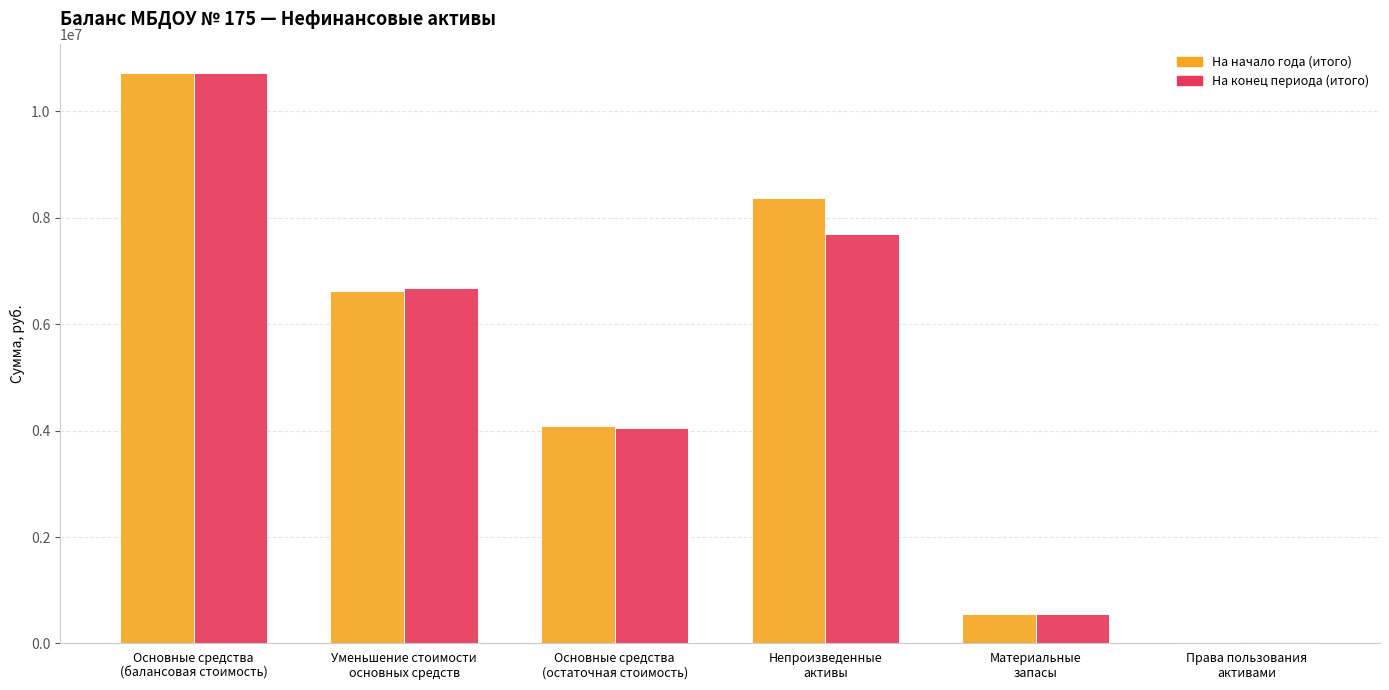

What is the greatest value displayed?

10717463.6